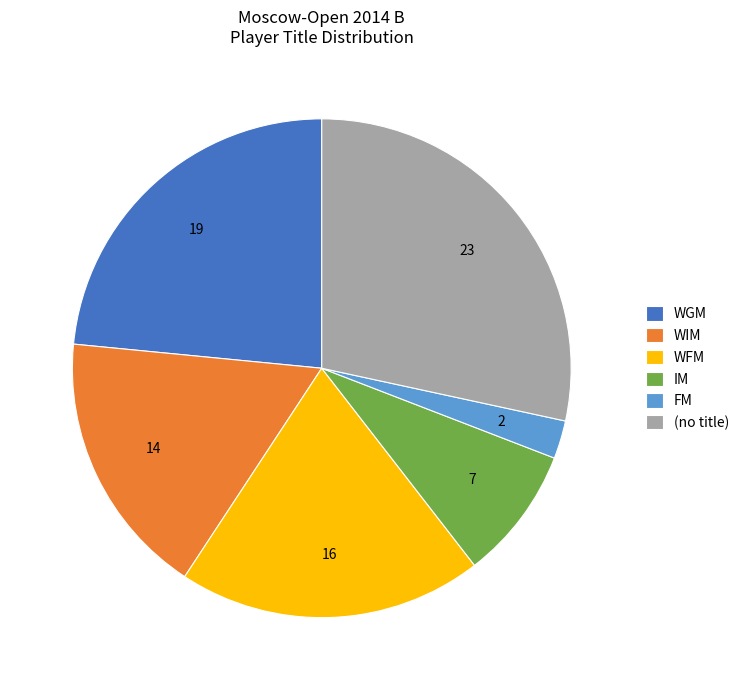

True or false: IM accounts for 1% of the total.

False